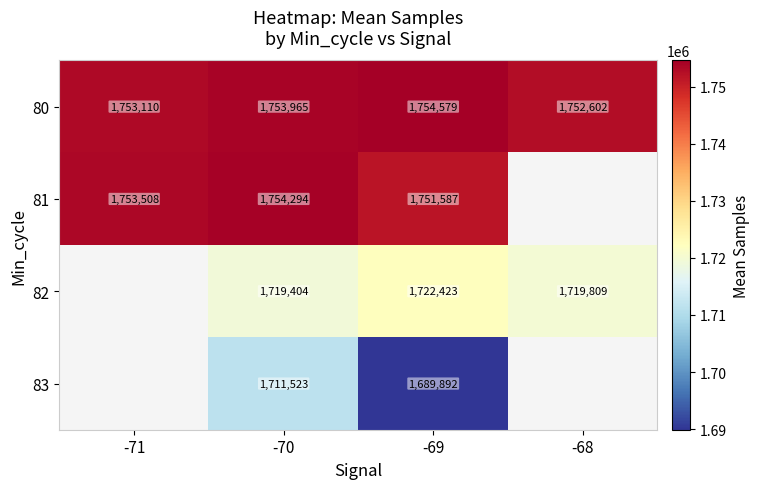

What is the difference between the maximum and minimum values in the 80 series?

1977.0